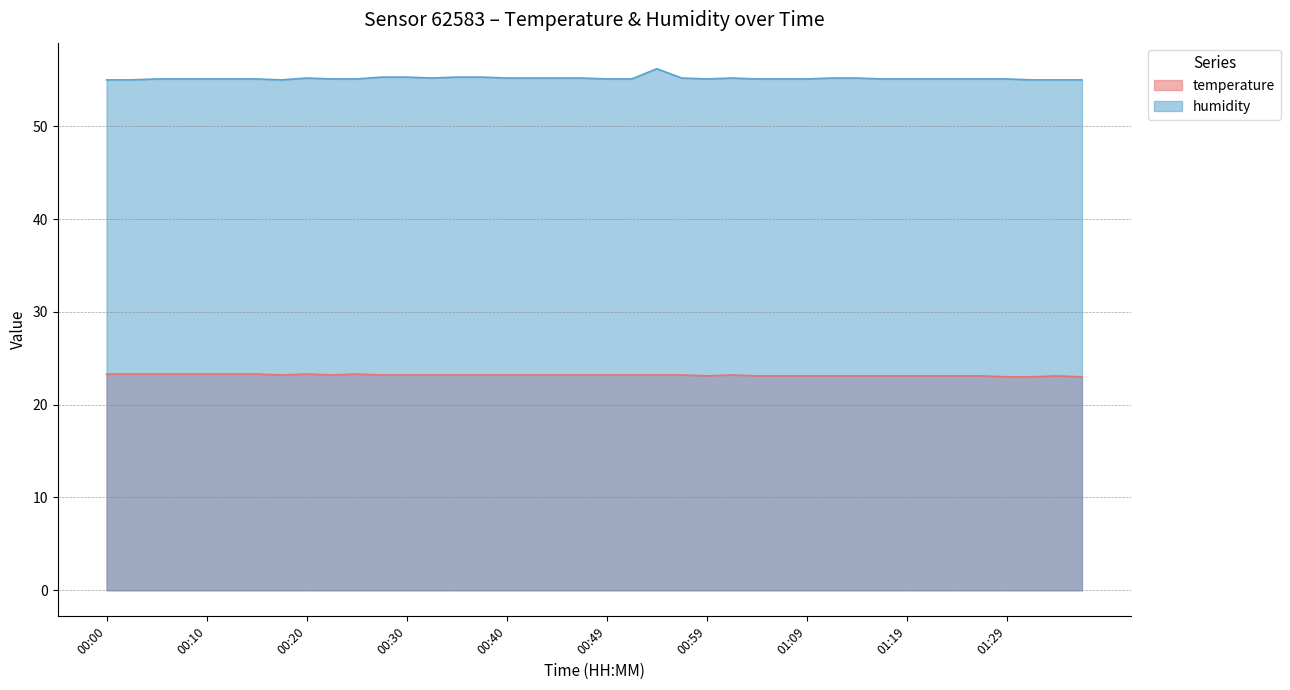

At which category does the chart reach its minimum across all series?

01:29